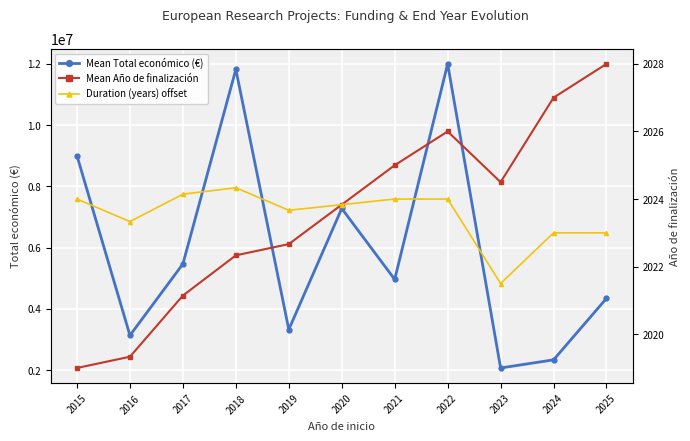

Rank the series by their maximum value, from highest to lowest.

Mean Total económico (€), Mean Año de finalización, Duration (years) offset